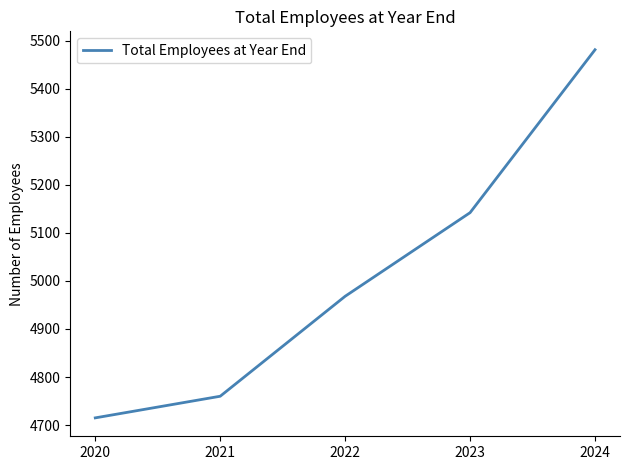

What is the maximum value shown in the chart?

5481